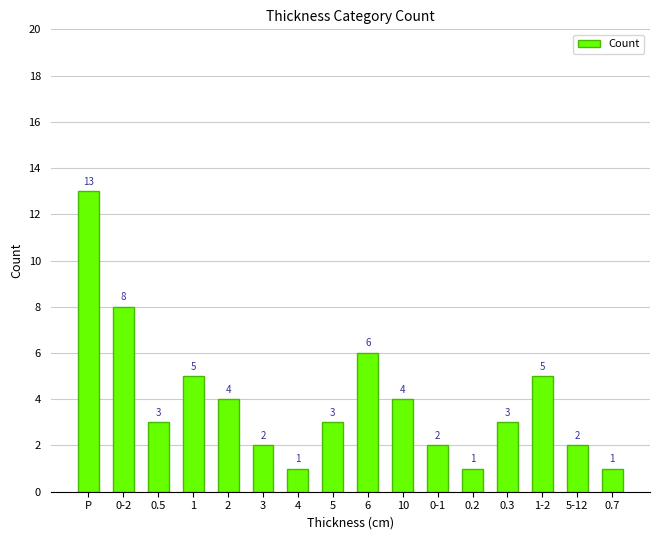

What is the difference between the values at 0-2 and P?

5